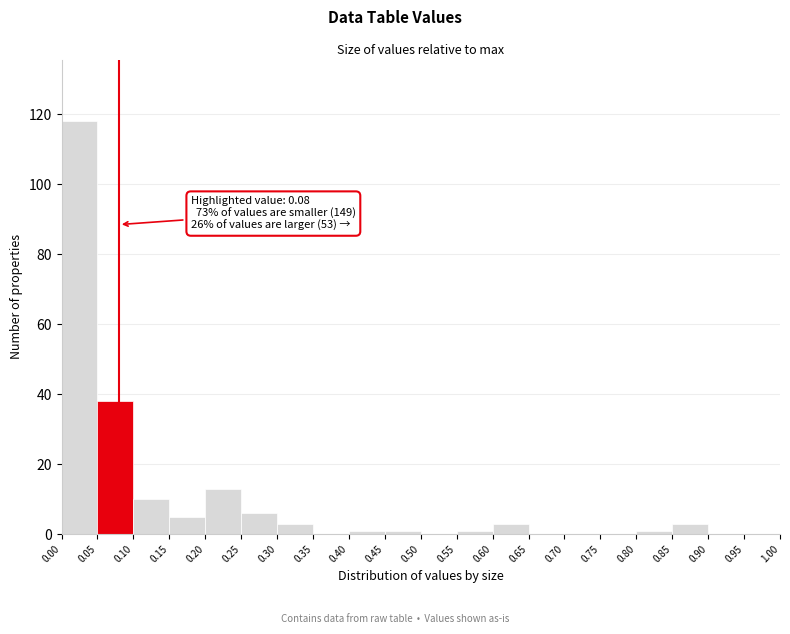

Which range on the x-axis has the tallest bar?

0.00 to 0.05